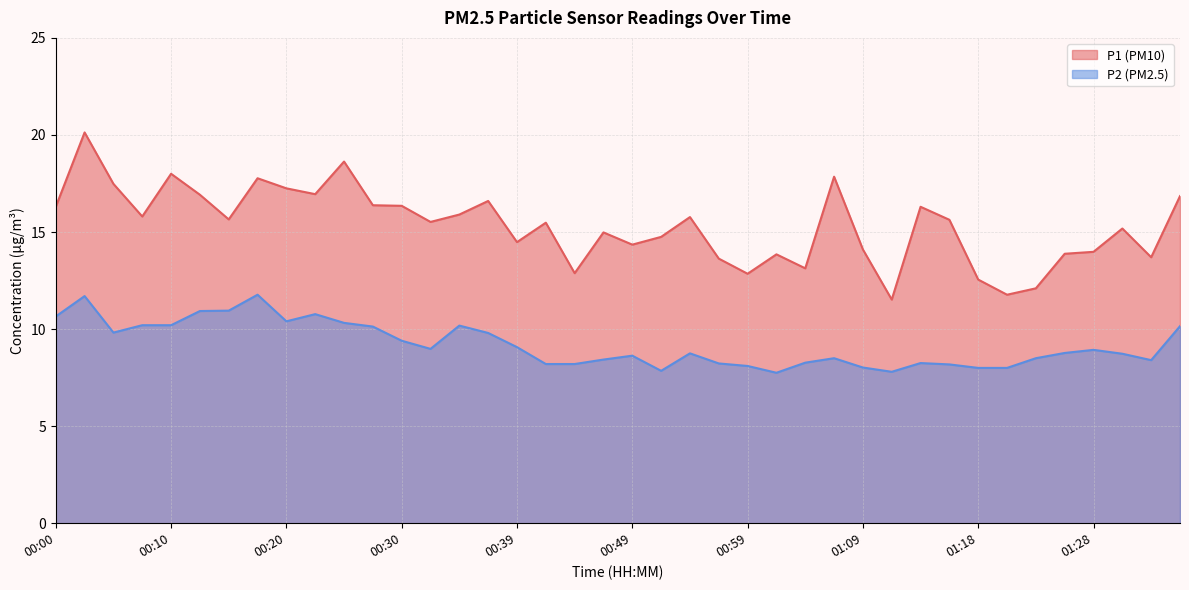

Which has a higher value, 01:02 or 00:18?

00:18